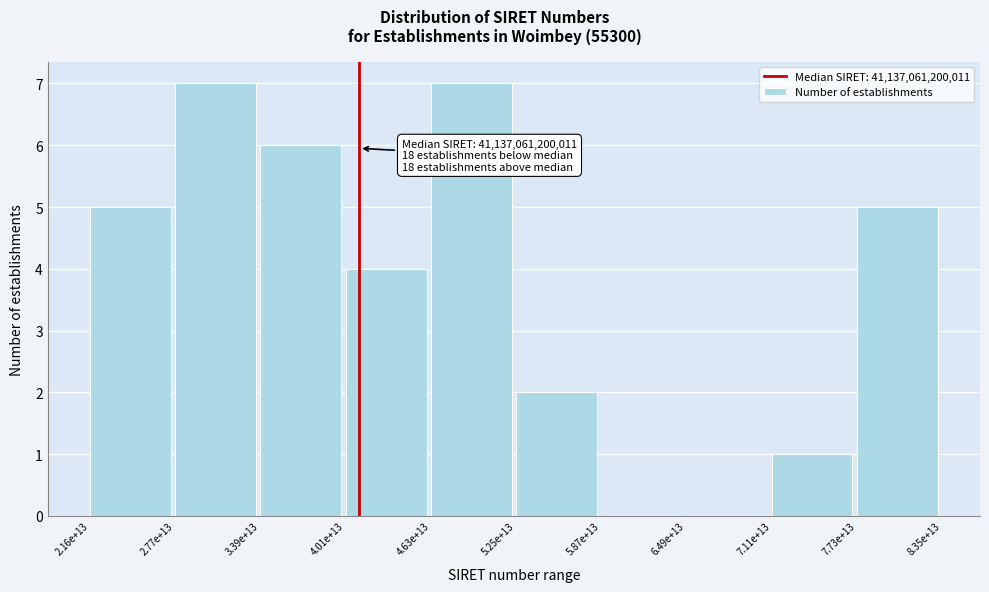

Reading left to right, list all the values displayed in this chart.

2.16e+13=5	2.77e+13=7	3.39e+13=6	4.01e+13=4	4.63e+13=7	5.25e+13=2	5.87e+13=0	6.49e+13=0	7.11e+13=1	7.73e+13=5